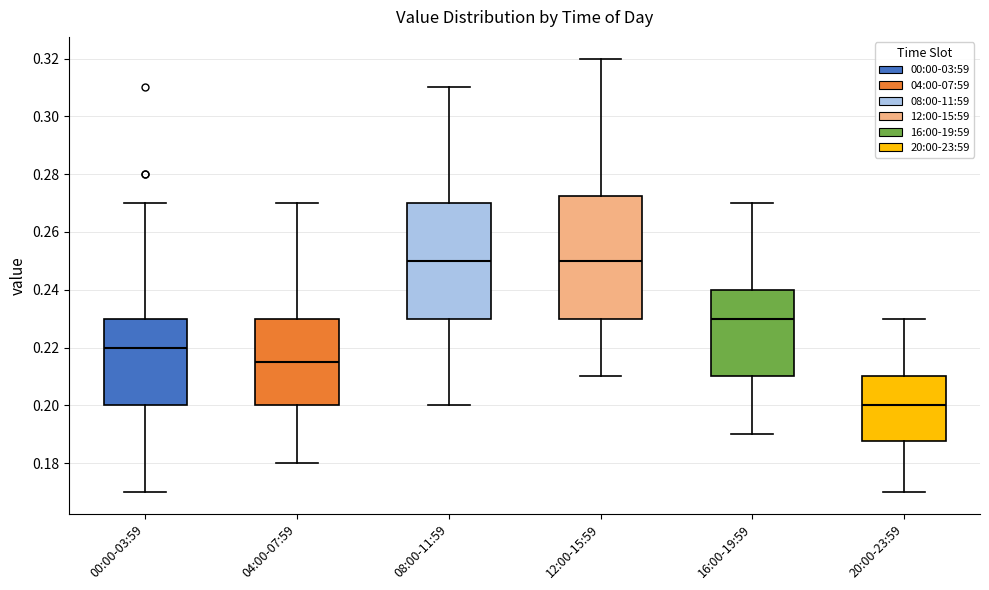

Where does the median line of the box for 08:00-11:59 sit on the y-axis? The values are not printed on the chart, so give them approximately, as read against the axis.

0.250